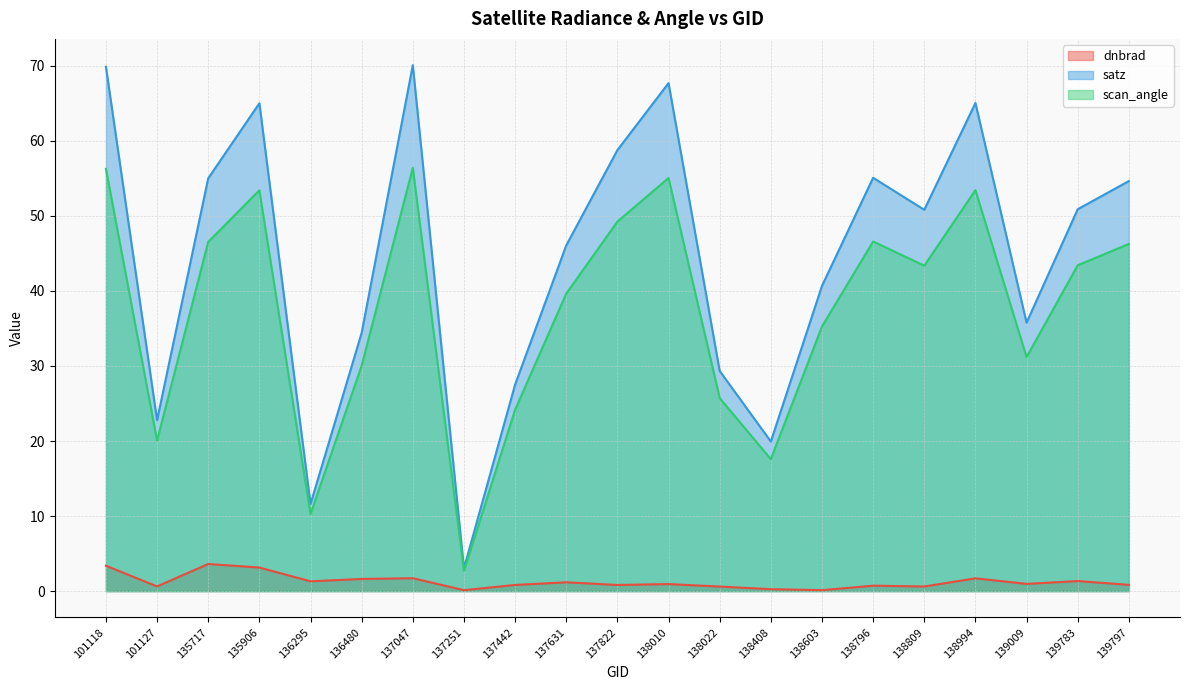

In scan_angle, how many points are higher than both neighbors (excluding endpoints)?

5